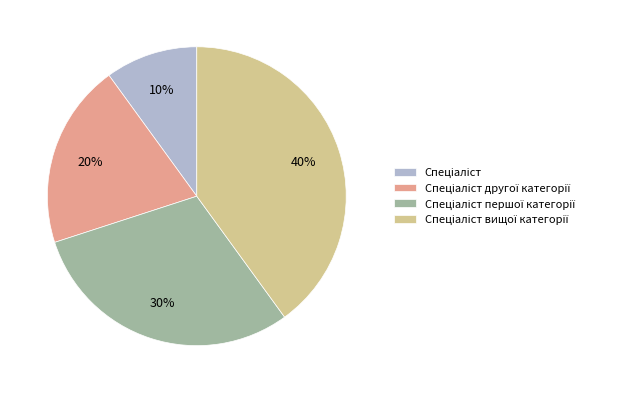

To the nearest percent, what is the average slice percentage?

25%